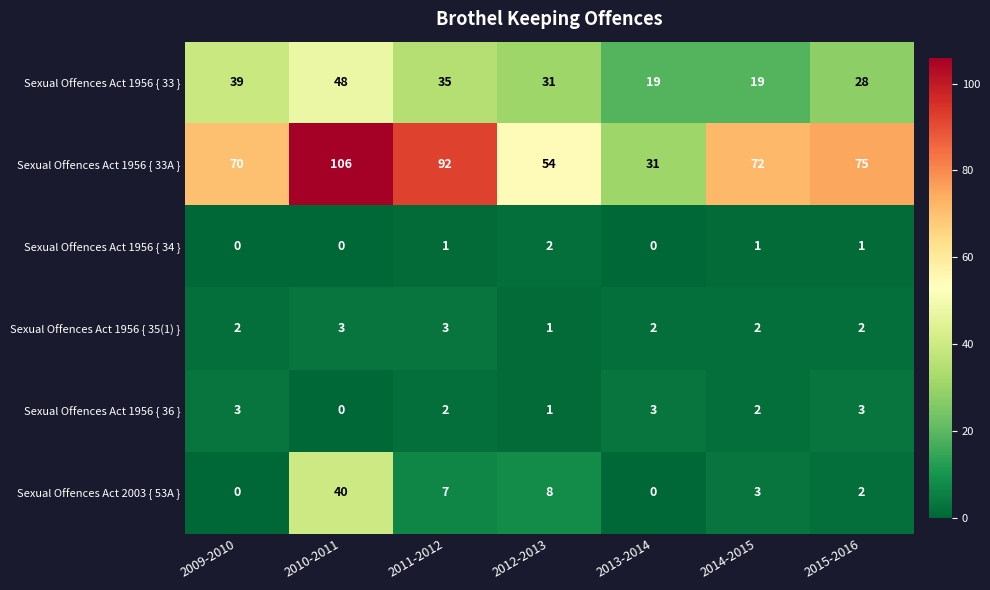

Which series has the widest spread of values?

Sexual Offences Act 1956 { 33A }